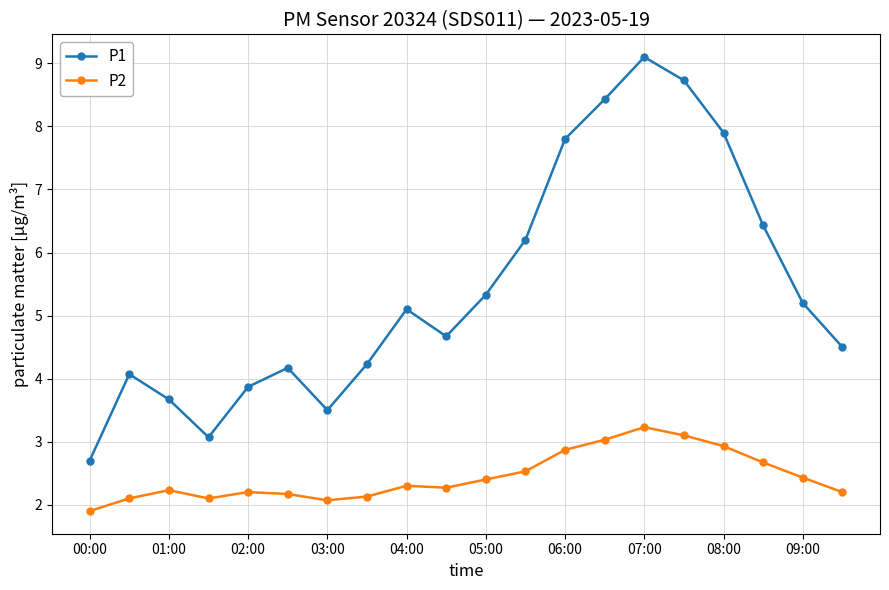

True or false: P1 has more than 2 points higher than both neighbors.

True